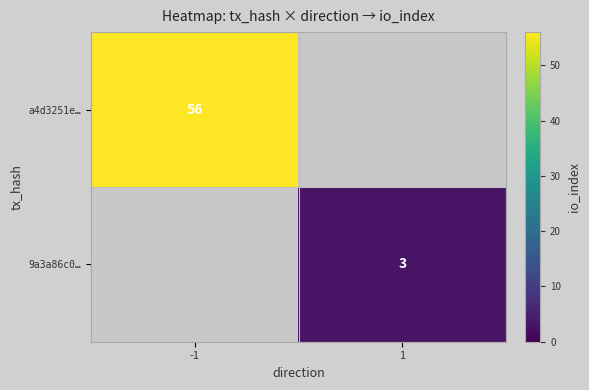

What is the minimum value shown in the chart?

3.0